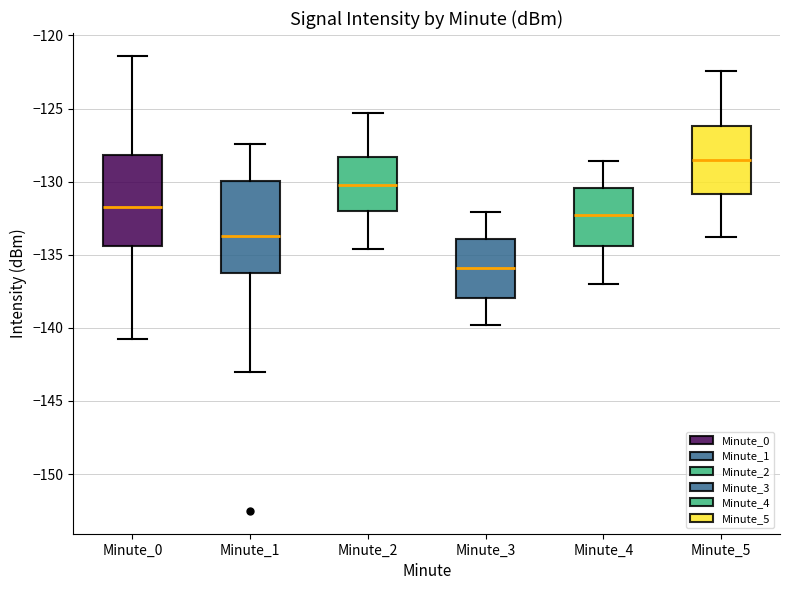

Which box has the lowest median line?

Minute_3